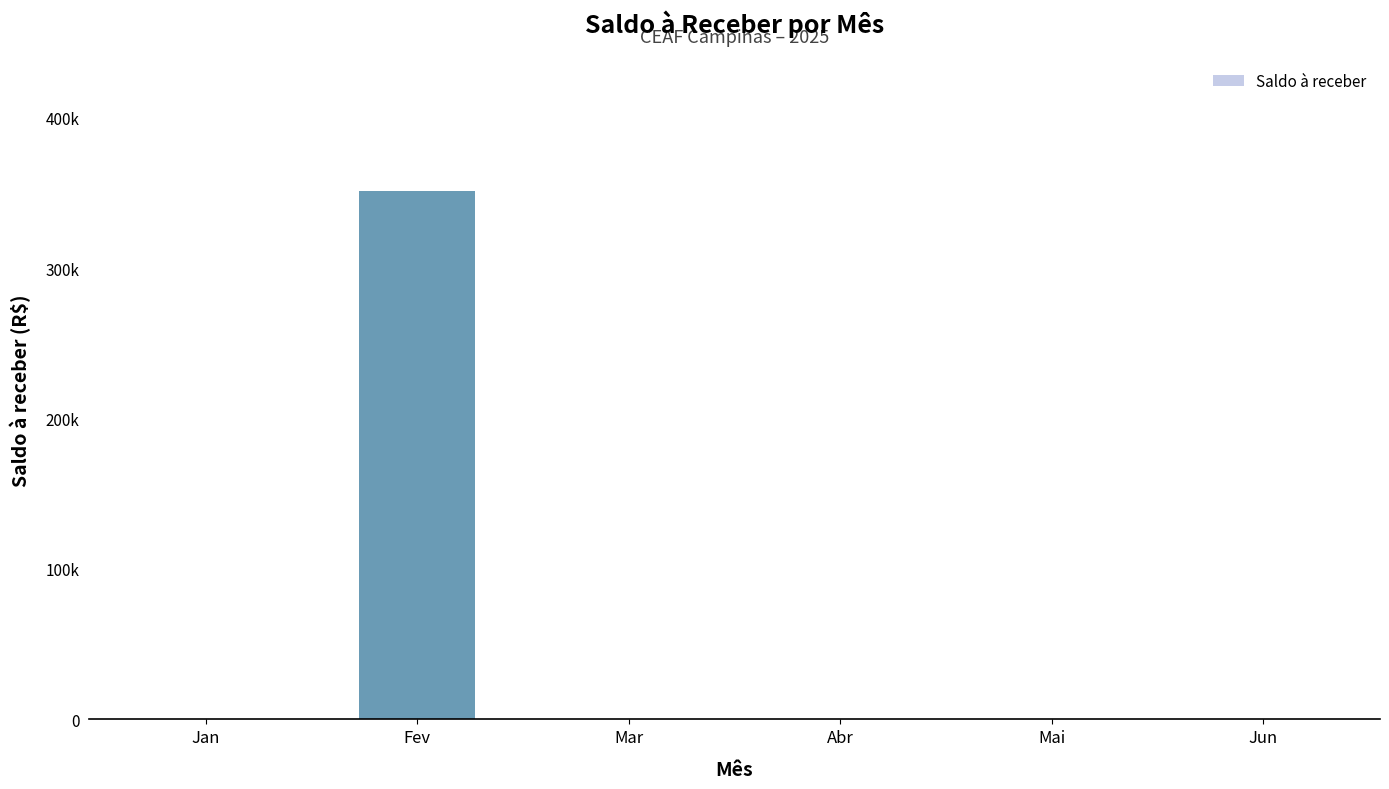

The chart shows a value of 0 at Mai. True or false?

True